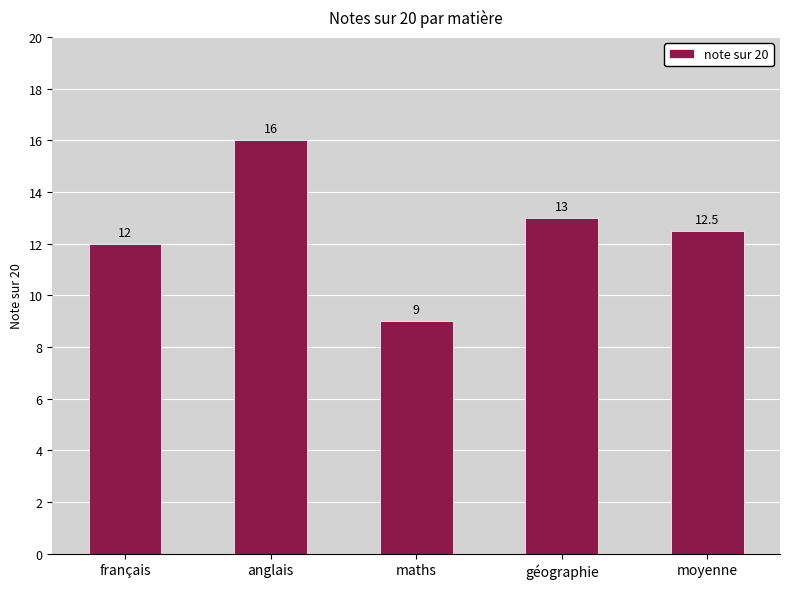

Reading right to left, transcribe all the data shown in this chart.

moyenne=12.5	géographie=13.0	maths=9.0	anglais=16.0	français=12.0